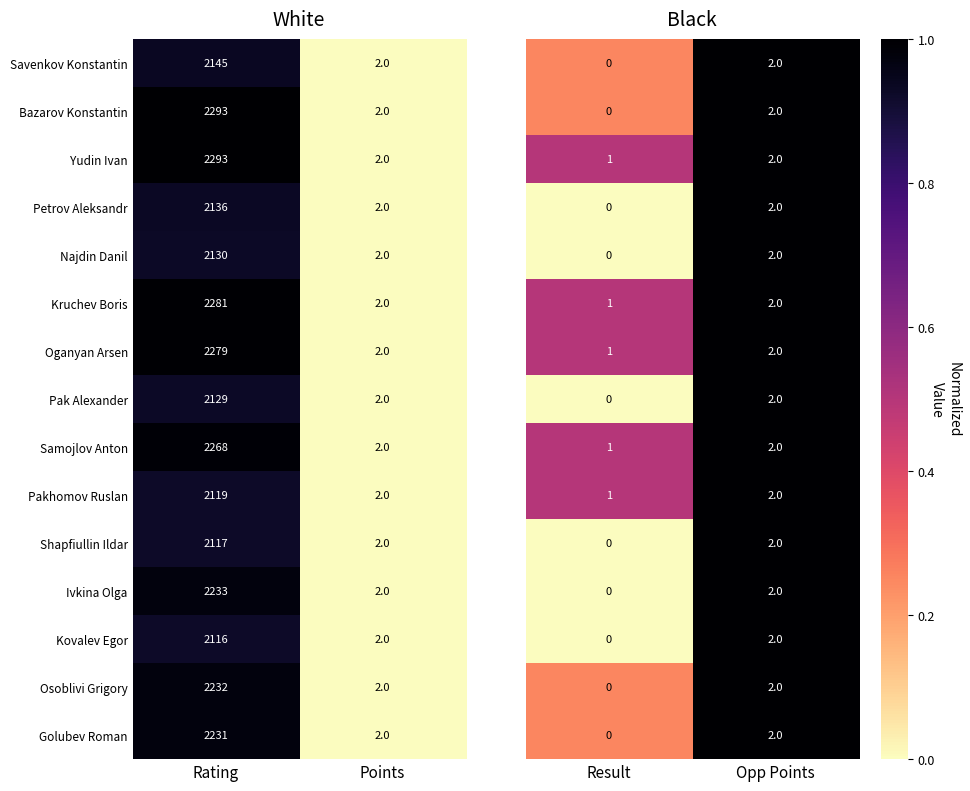

What is the maximum value for Ivkina Olga?

2233